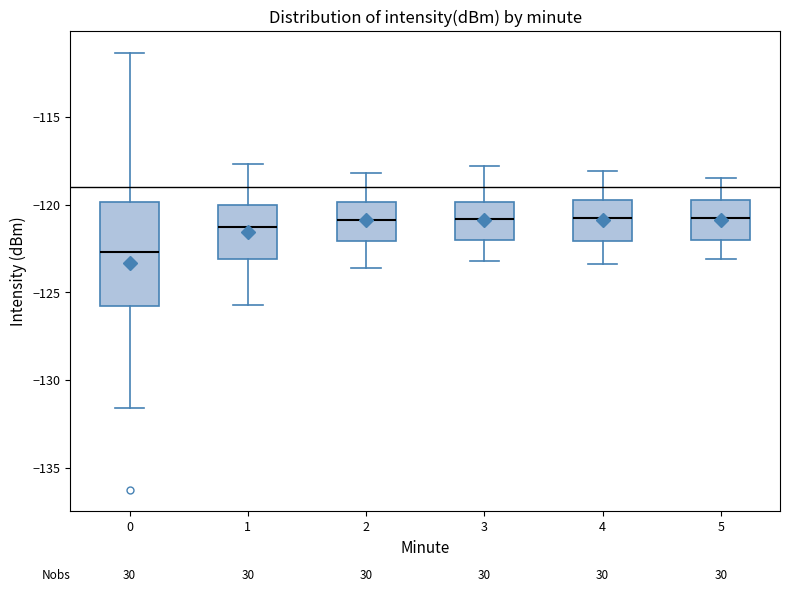

Reading left to right, read every box against the y-axis: the position of its median line, the range the box covers, and the ends of its whiskers. The values are not printed on the chart, so give them approximately, as read against the axis.

0: median -122.5, box -126.0 to -120.0, whiskers -131.5 to -111.5
1: median -121.5, box -123.0 to -120.0, whiskers -125.5 to -117.5
2: median -121.0, box -122.0 to -120.0, whiskers -123.5 to -118.0
3: median -121.0, box -122.0 to -120.0, whiskers -123.0 to -118.0
4: median -120.5, box -122.0 to -119.5, whiskers -123.5 to -118.0
5: median -120.5, box -122.0 to -119.5, whiskers -123.0 to -118.5